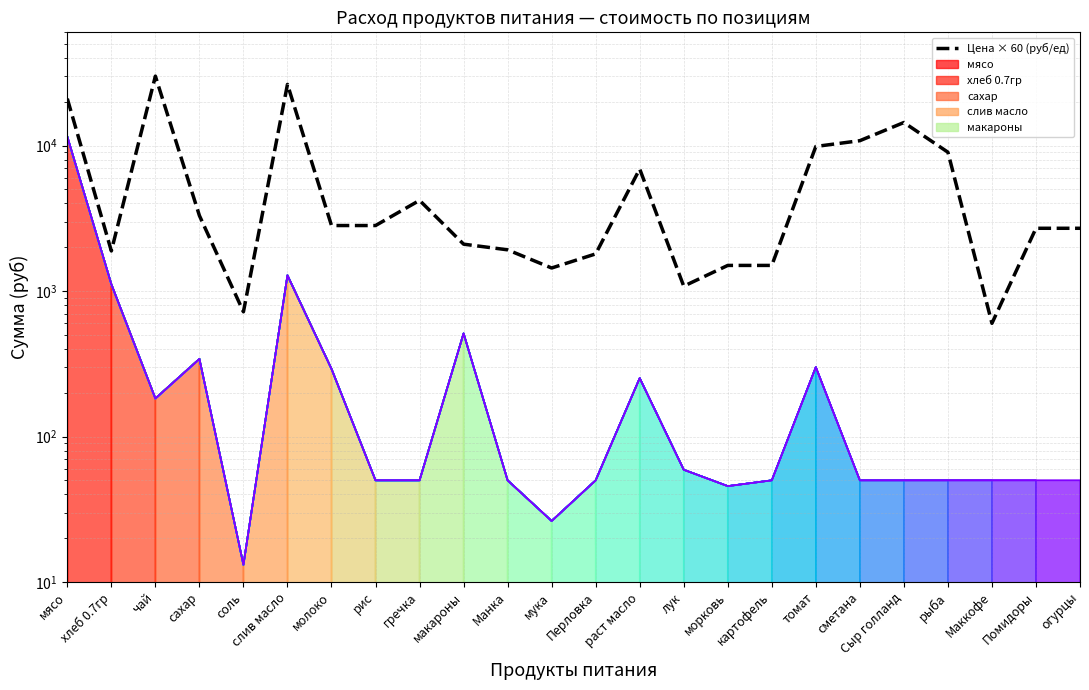

What is the ratio of the value at молоко to the value at лук?

2.6